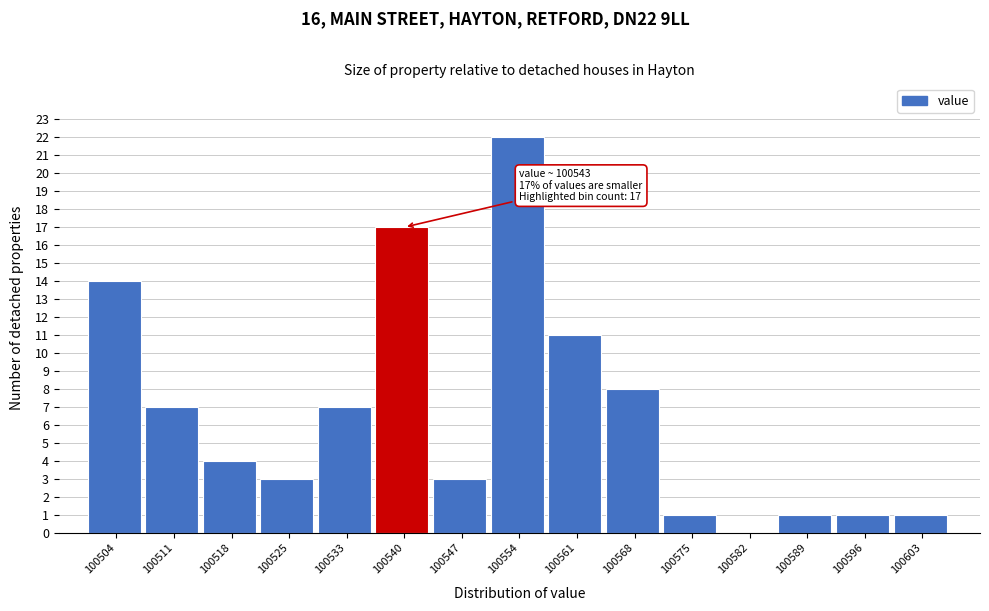

Reading right to left, list all the values displayed in this chart.

100603=1	100596=1	100589=1	100582=0	100575=1	100568=8	100561=11	100554=22	100547=3	100540=17	100533=7	100525=3	100518=4	100511=7	100504=14